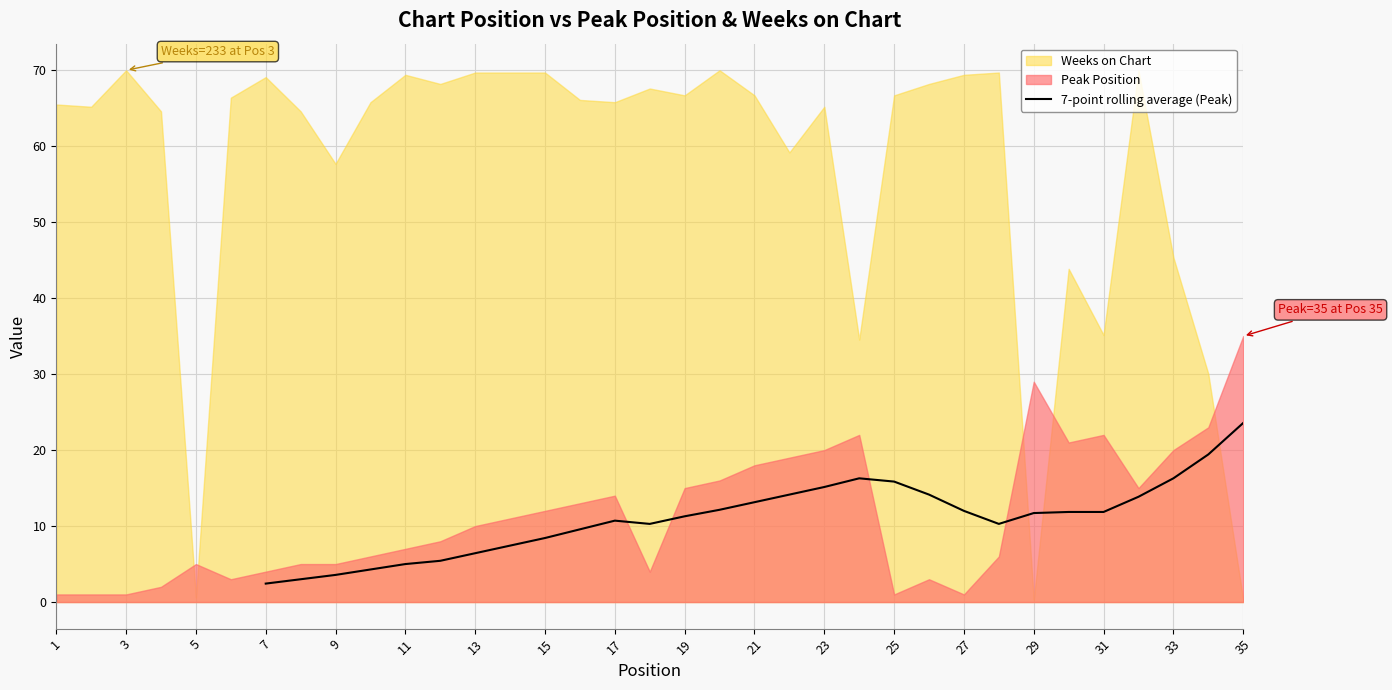

The value of 7-point rolling average (Peak) at 7 is 2.4. True or false?

True